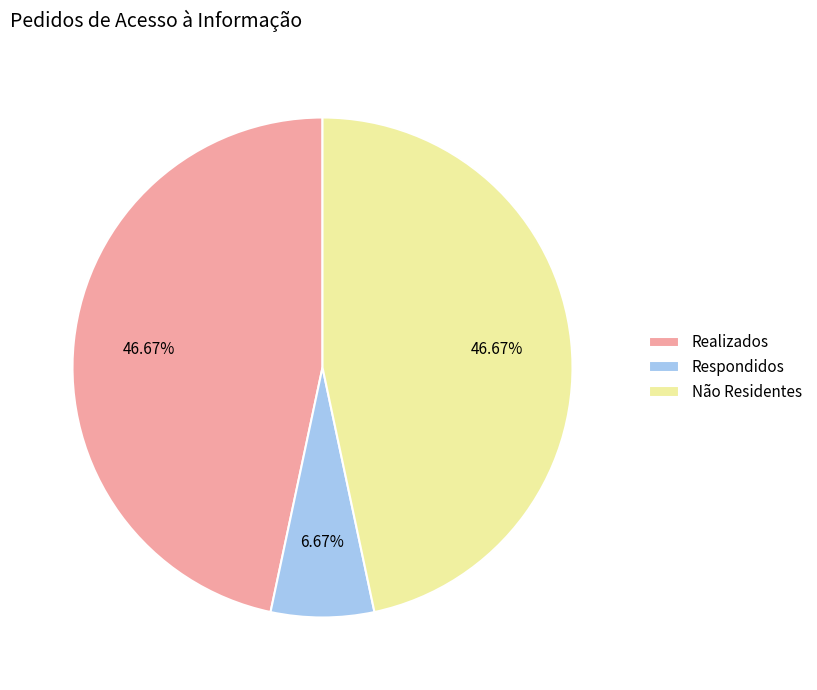

Which slice is the smallest?

Respondidos